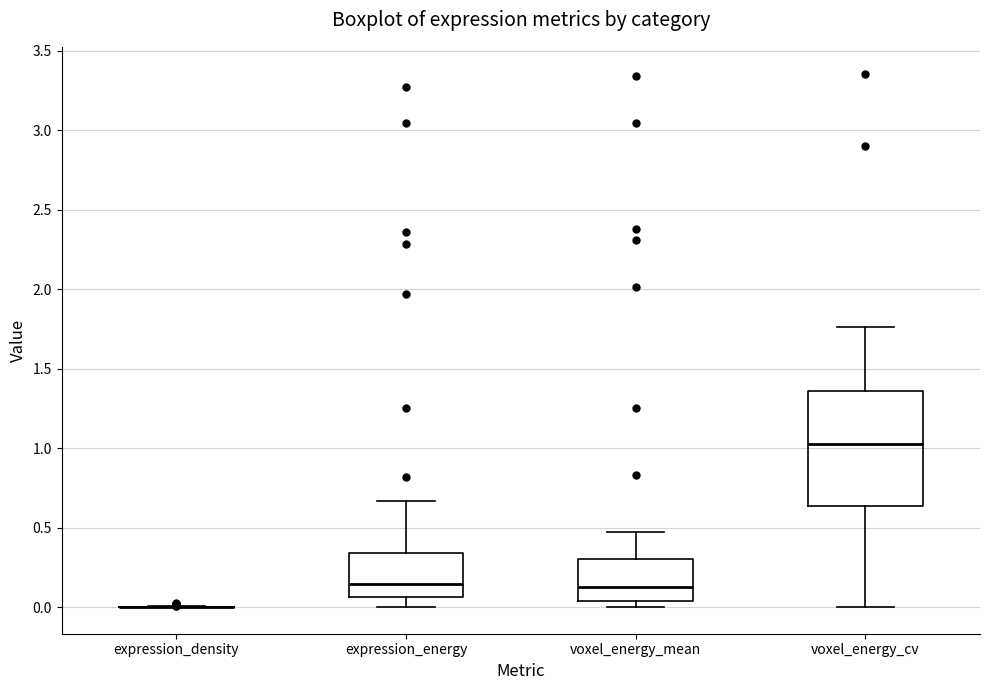

Reading left to right, transcribe this box plot: for each box, give where its median line is, the range the box spans, and where its two whiskers end, as read against the y-axis. The values are not printed on the chart, so give them approximately, as read against the axis.

expression_density: box collapsed to a line at 0.00, whiskers 0.00 to 0.00
expression_energy: median 0.15, box 0.05 to 0.35, whiskers 0.00 to 0.65
voxel_energy_mean: median 0.15, box 0.05 to 0.30, whiskers 0.00 to 0.45
voxel_energy_cv: median 1.05, box 0.65 to 1.35, whiskers 0.00 to 1.75